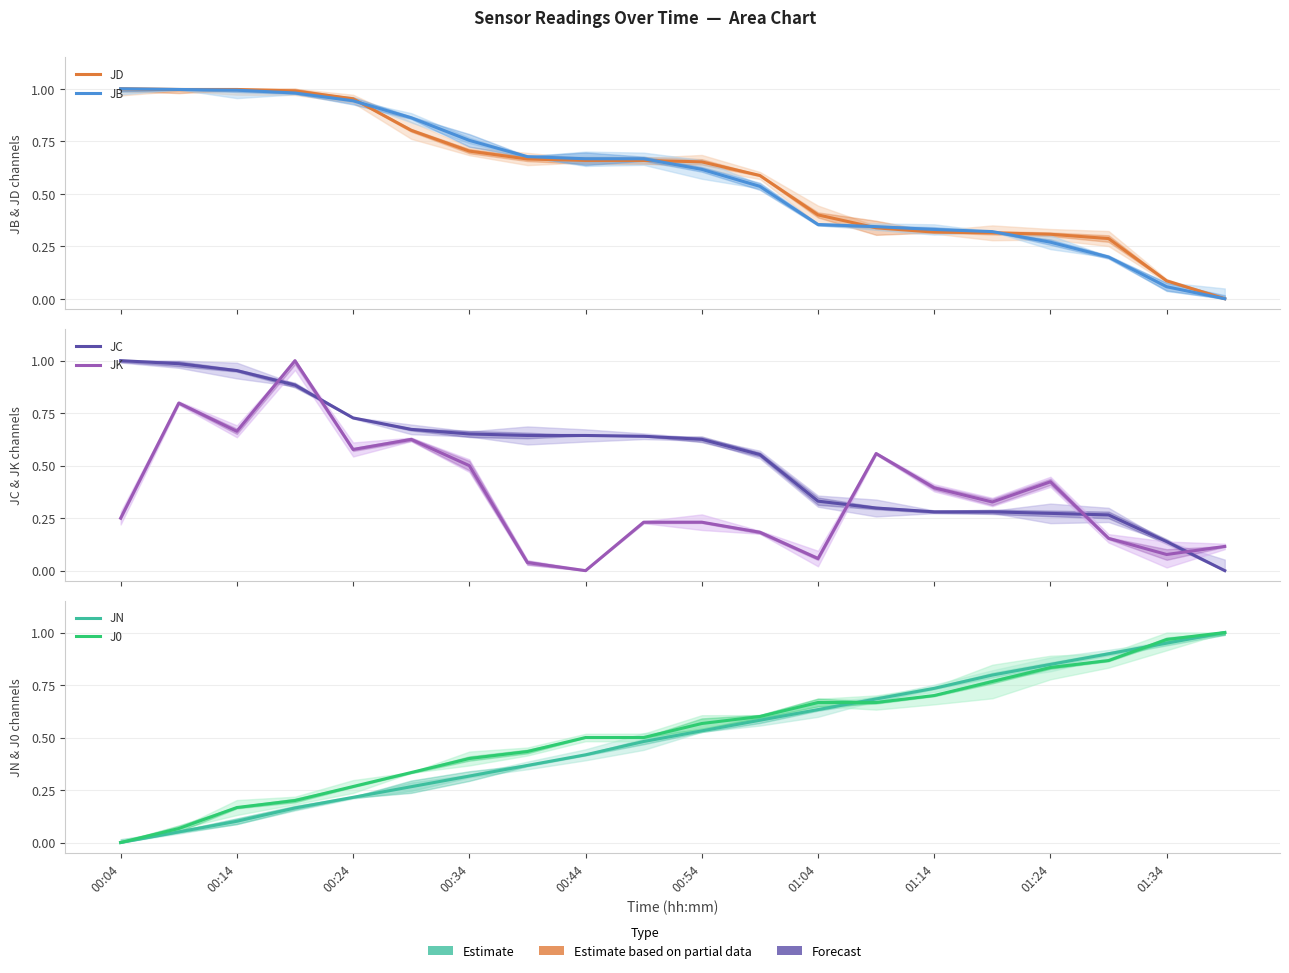

What value does the JC series have at 00:04?

1.0